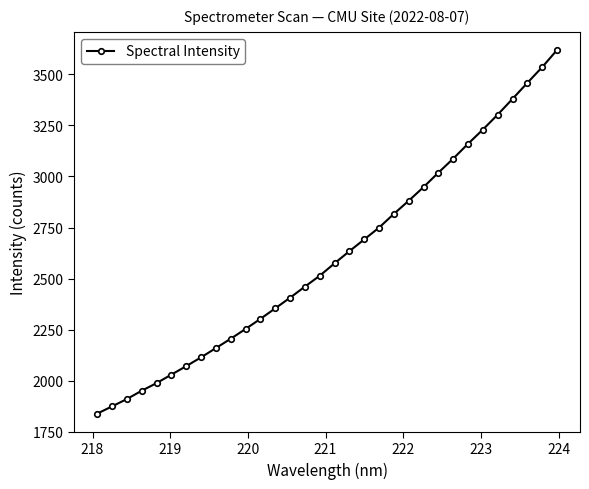

True or false: there are more than 0 points higher than both neighbors.

False